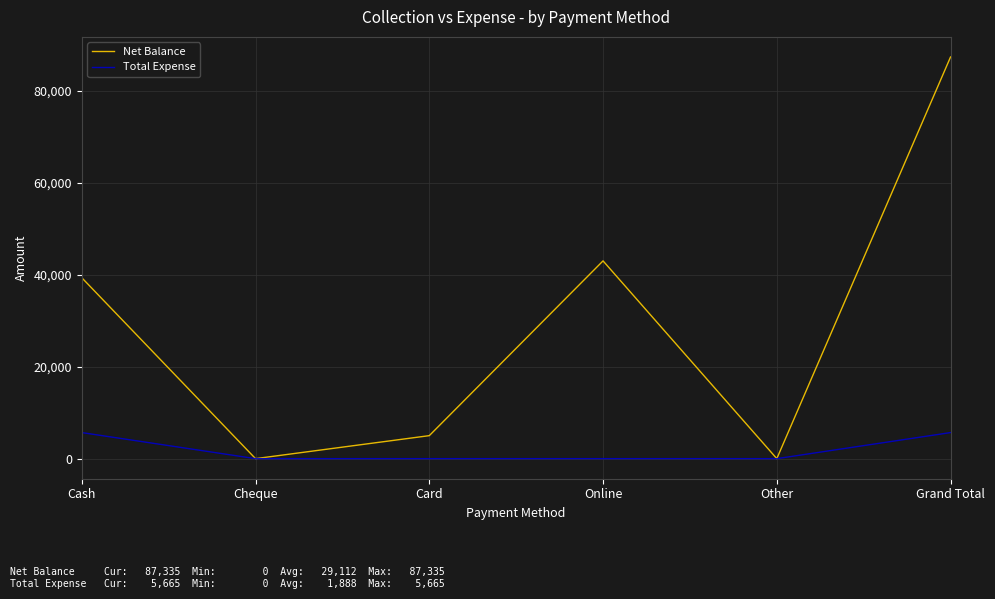

How many distinct data groups are displayed?

2